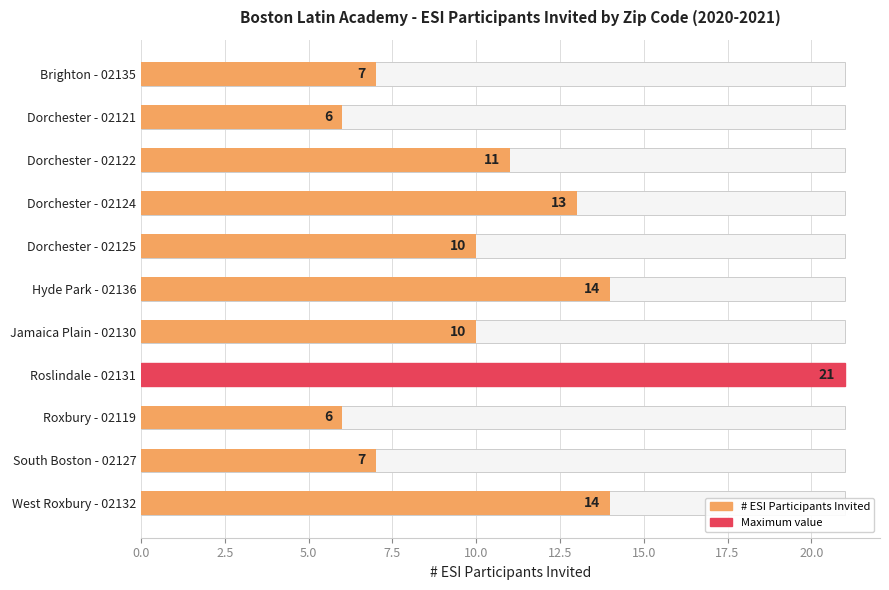

What position from the left is Roslindale - 02131?

8